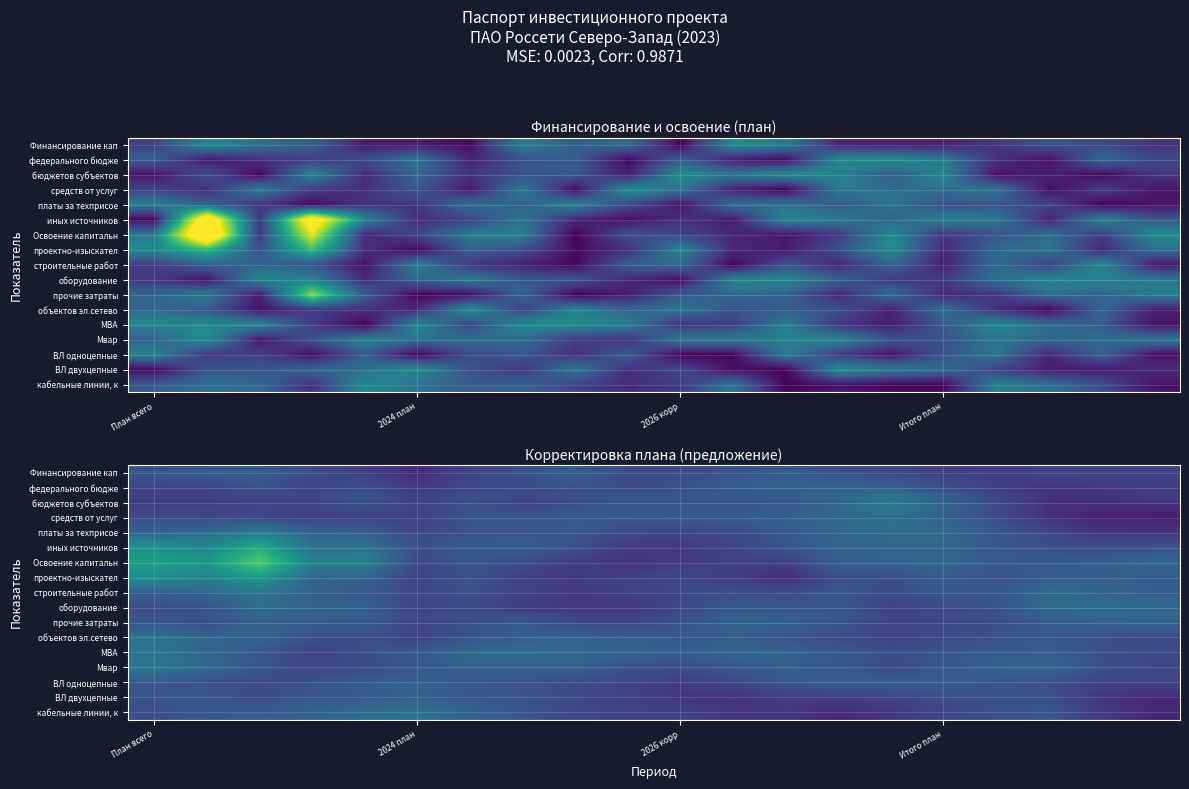

At how many categories does at least one series exceed 0?

20